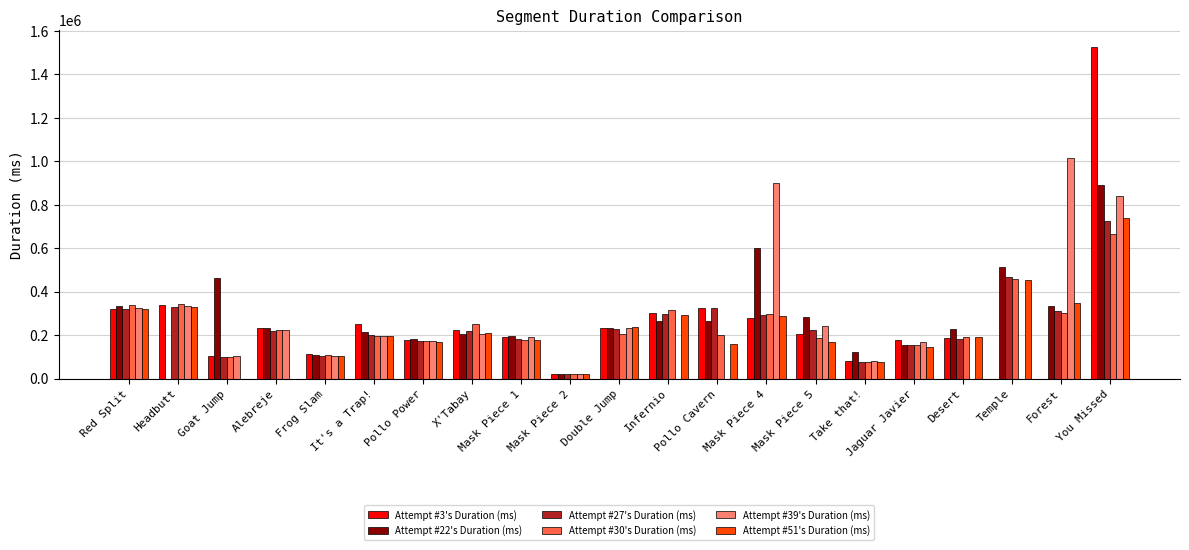

What is the greatest value displayed?

1527654